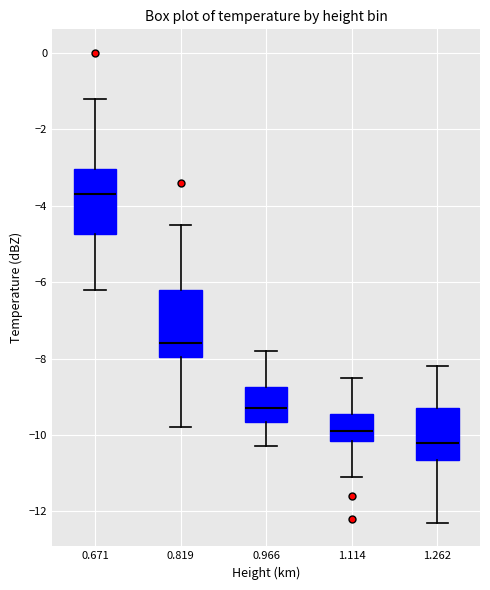

Reading left to right, transcribe this box plot: for each box, give where its median line is, the range the box spans, and where its two whiskers end, as read against the y-axis. The values are not printed on the chart, so give them approximately, as read against the axis.

0.671: median -3.6, box -4.8 to -3.0, whiskers -6.2 to -1.2
0.819: median -7.6, box -8.0 to -6.2, whiskers -9.8 to -4.4
0.966: median -9.2, box -9.6 to -8.8, whiskers -10.2 to -7.8
1.114: median -9.8, box -10.2 to -9.4, whiskers -11.0 to -8.4
1.262: median -10.2, box -10.6 to -9.2, whiskers -12.2 to -8.2